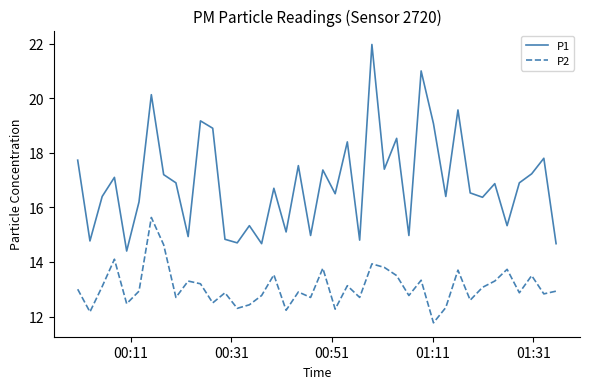

Rank the series by their average value, from highest to lowest.

P1, P2